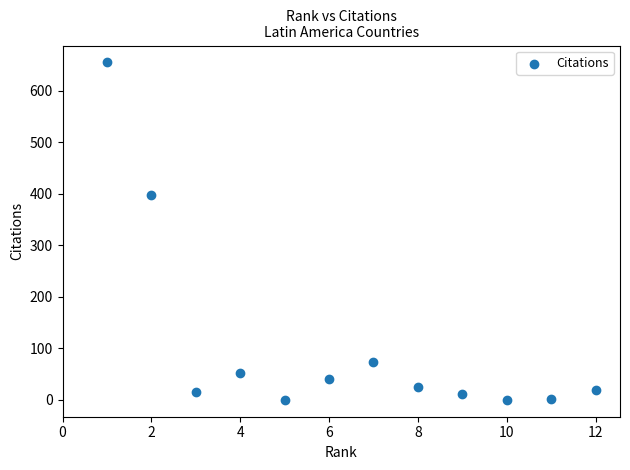

What is the range of X values (max minus min)?

11